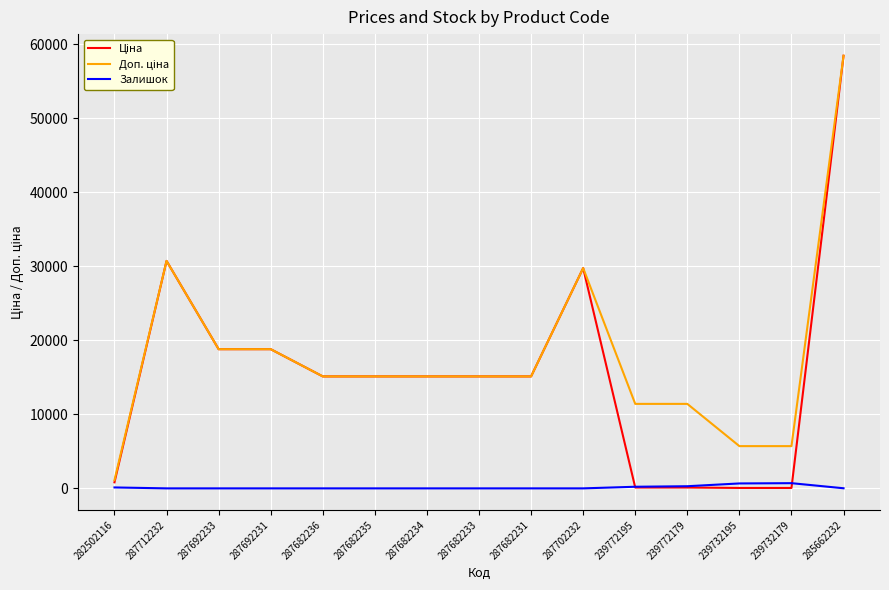

At which category is the sum across all series the highest?

285662232